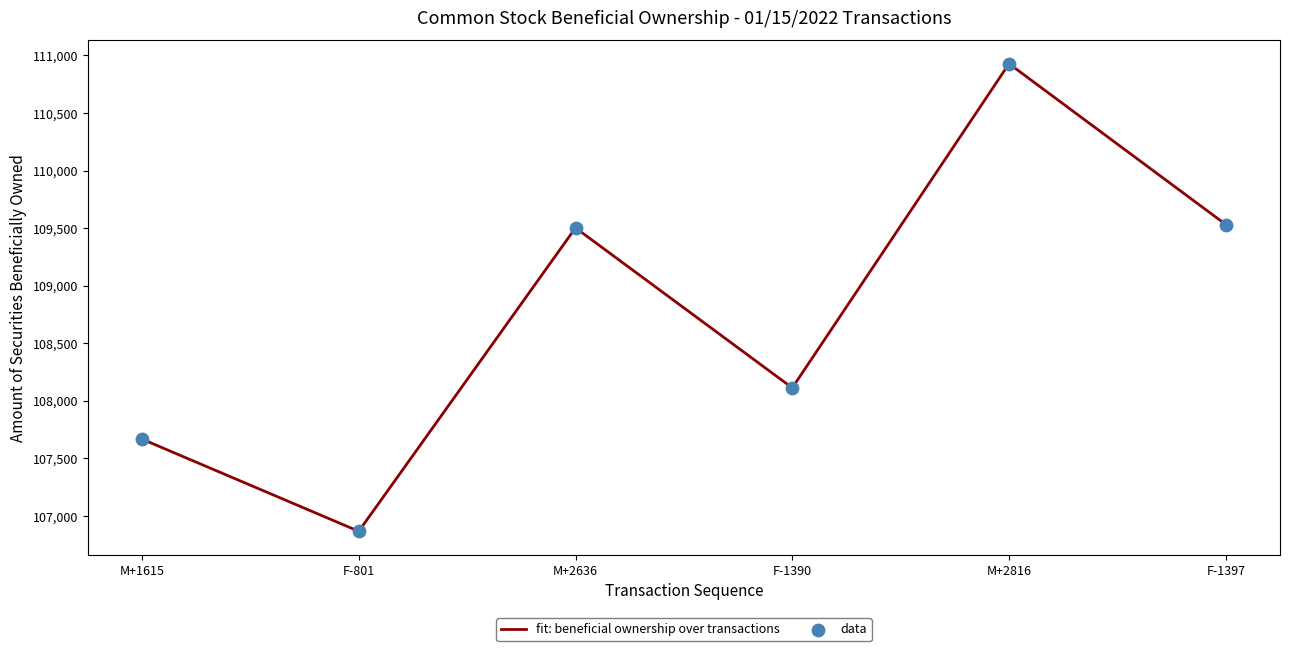

What is the change in value from M+1615 to F-1390?

+445